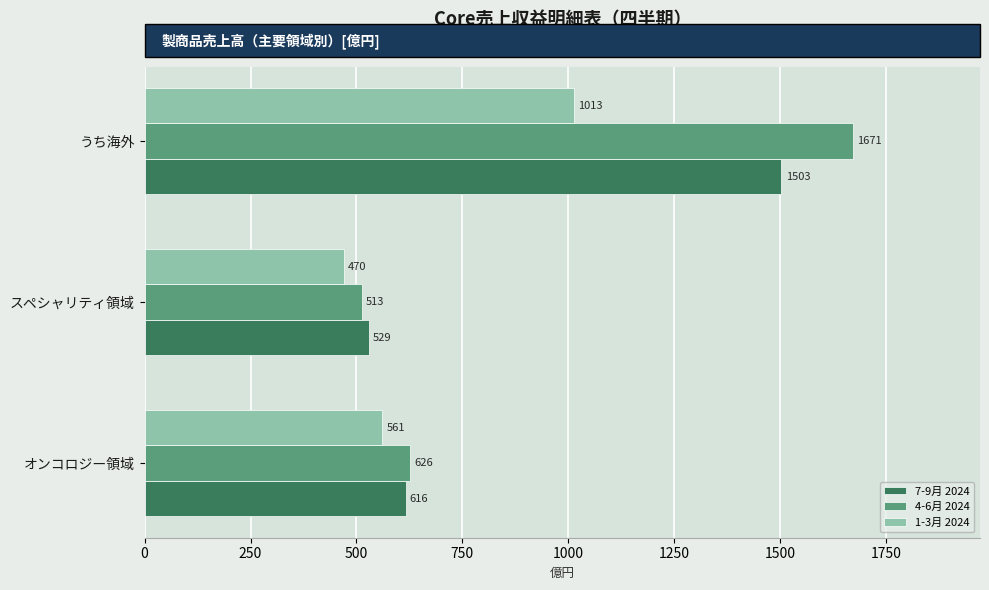

What is the average value of the 4-6月 2024 series?

937